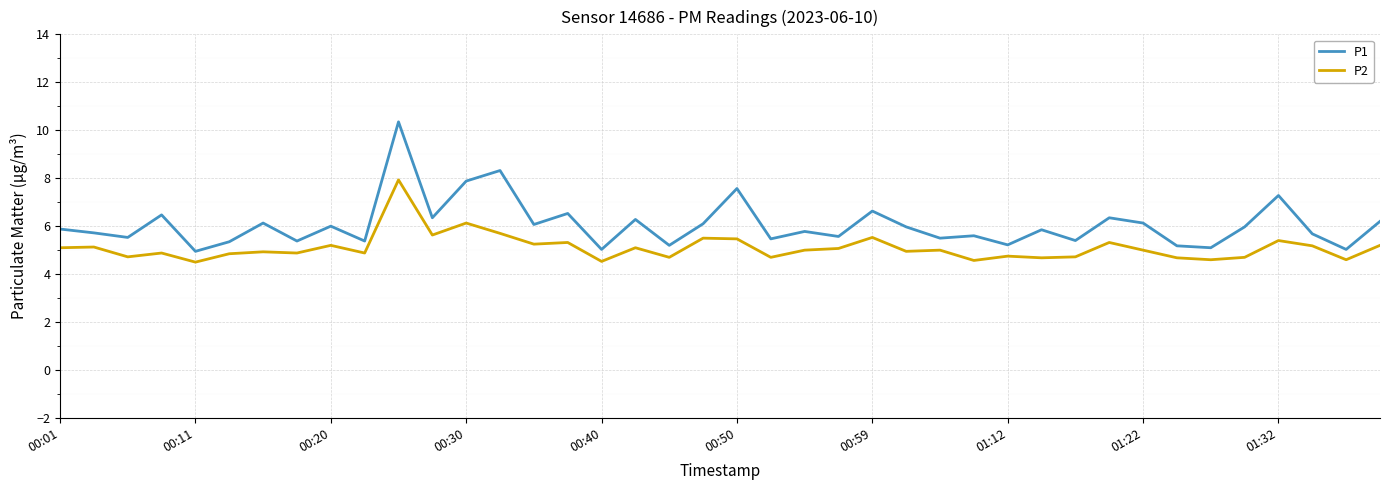

Which series has the largest range (max minus min)?

P1